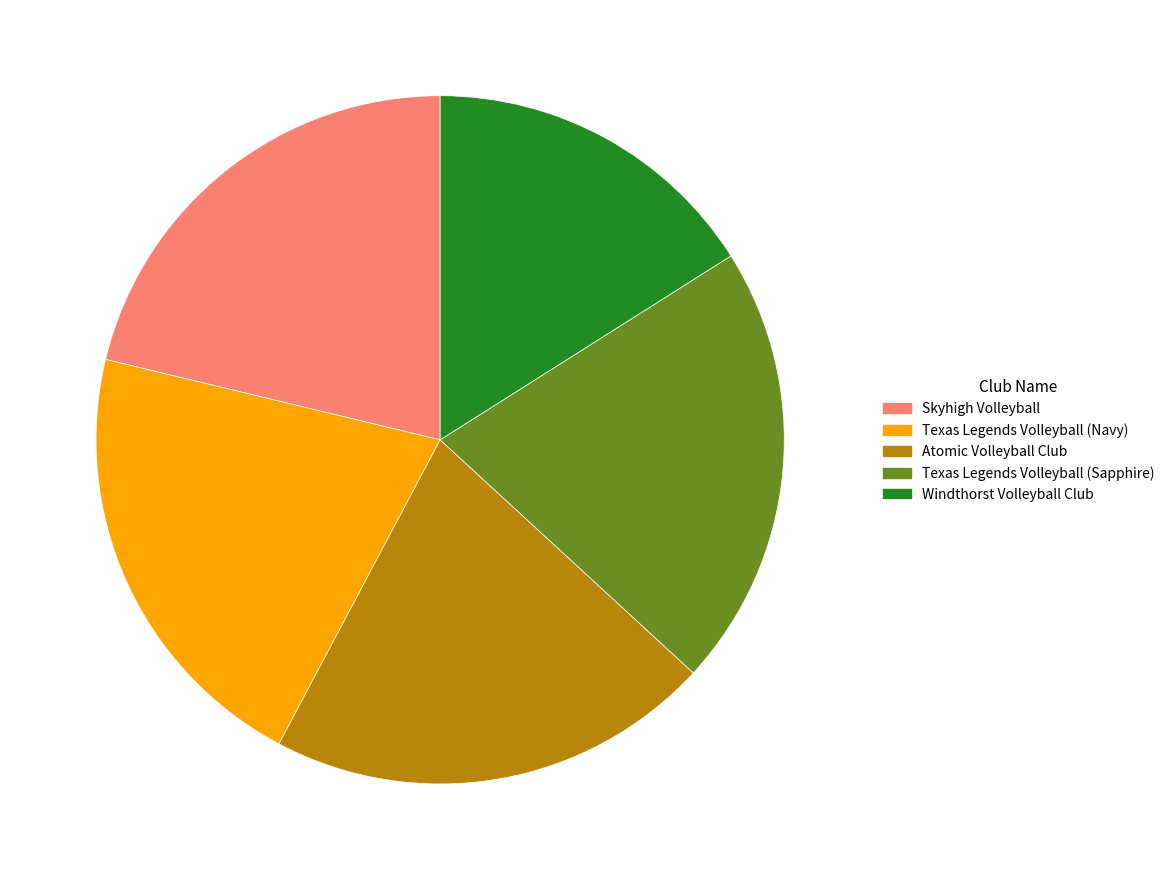

Is there a majority slice in this chart?

No